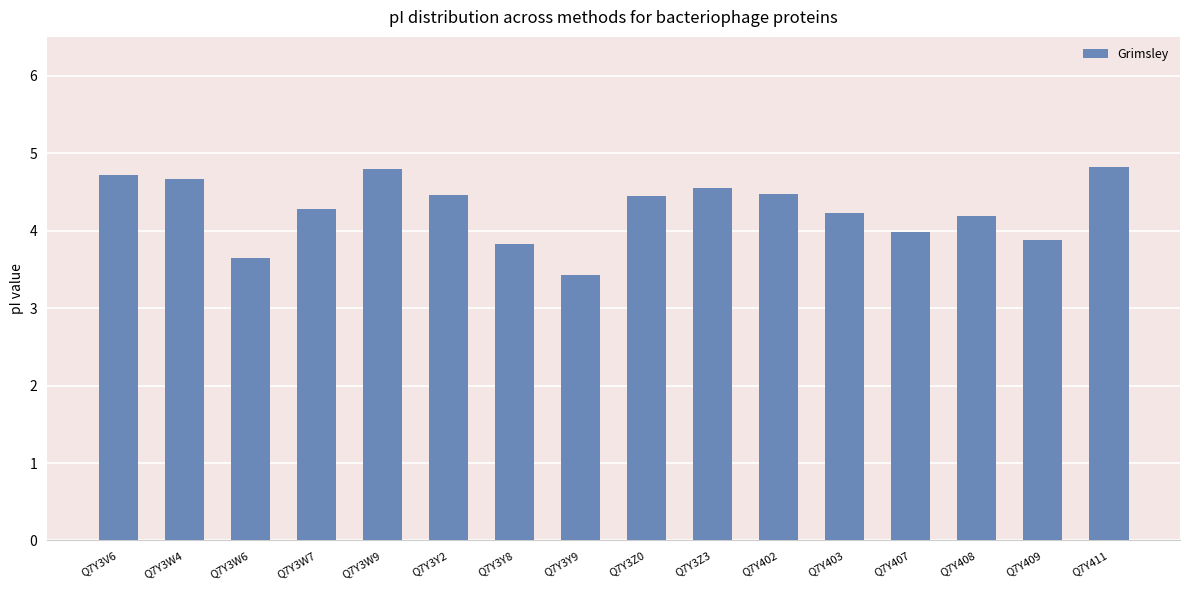

What is the sum of all values?

68.4